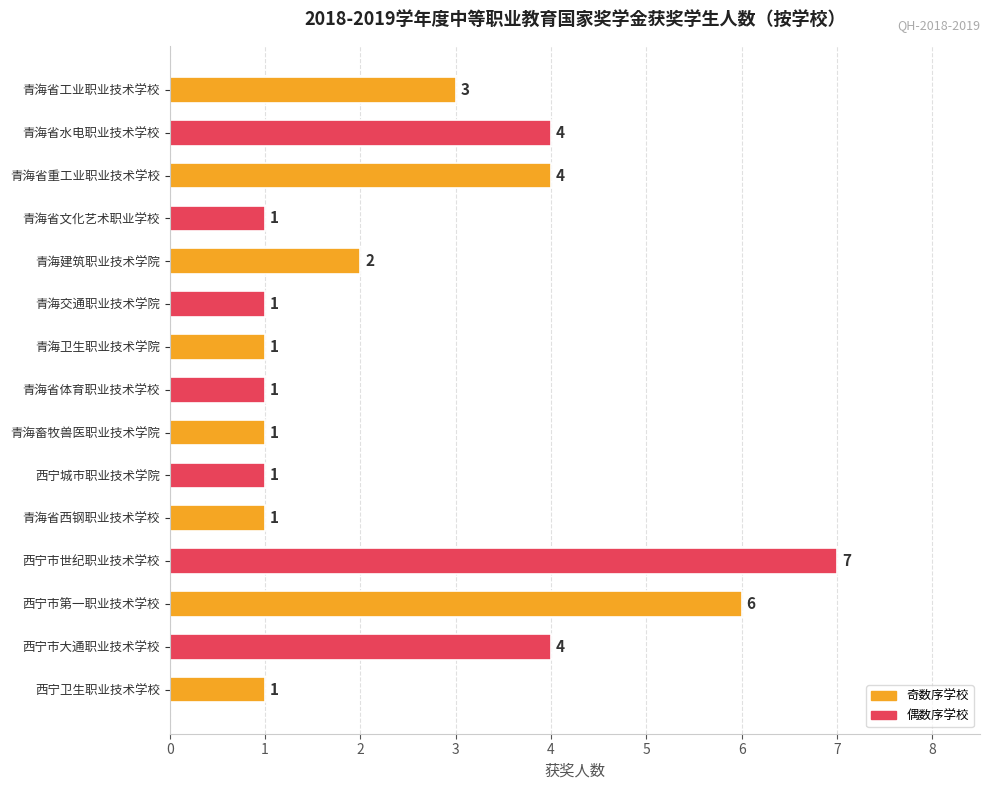

Reading bottom to top, what are all the values shown in this chart?

西宁卫生职业技术学校=1	西宁市大通职业技术学校=4	西宁市第一职业技术学校=6	西宁市世纪职业技术学校=7	青海省西钢职业技术学校=1	西宁城市职业技术学院=1	青海畜牧兽医职业技术学院=1	青海省体育职业技术学校=1	青海卫生职业技术学院=1	青海交通职业技术学院=1	青海建筑职业技术学院=2	青海省文化艺术职业学校=1	青海省重工业职业技术学校=4	青海省水电职业技术学校=4	青海省工业职业技术学校=3